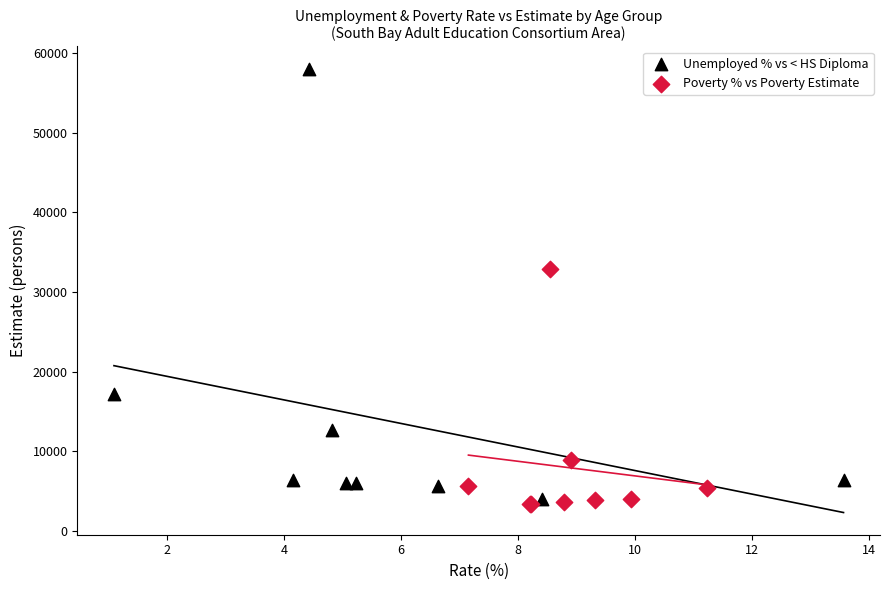

Which series reaches the minimum Y coordinate?

Poverty % vs Poverty Estimate